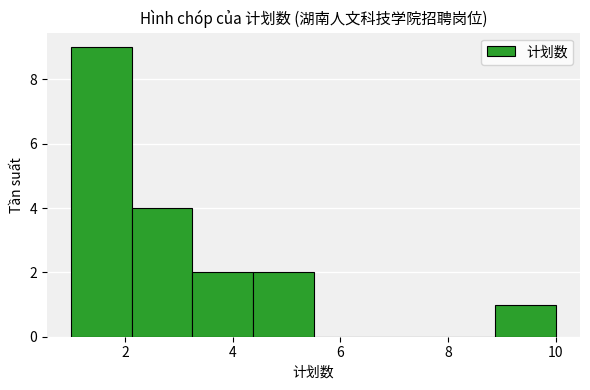

Reading left to right, transcribe this chart: for each bar, give the range it covers on the x-axis and its height. Neither the bar edges nor the heights are printed on the chart, so give them approximately, as read against the axes.

1.0 to 2.2: 9
2.2 to 3.2: 4
3.2 to 4.4: 2
4.4 to 5.6: 2
5.6 to 6.6: 0
6.6 to 7.8: 0
7.8 to 8.8: 0
8.8 to 10.0: 1